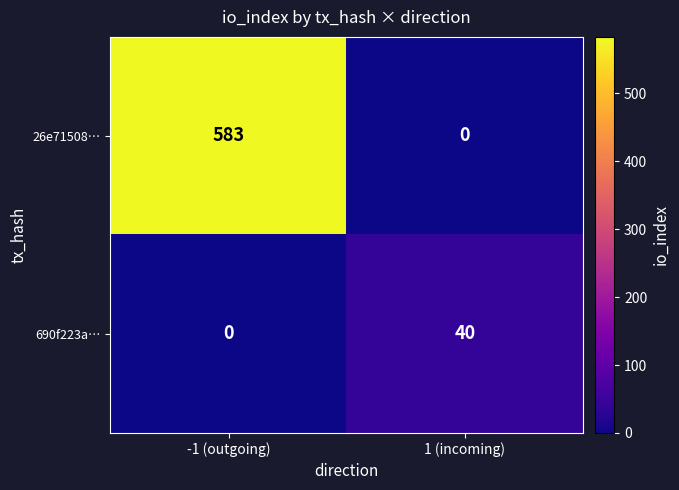

Reading left to right, list all the values displayed in this chart.

26e71508…: -1 (outgoing)=583	1 (incoming)=0
690f223a…: -1 (outgoing)=0	1 (incoming)=40